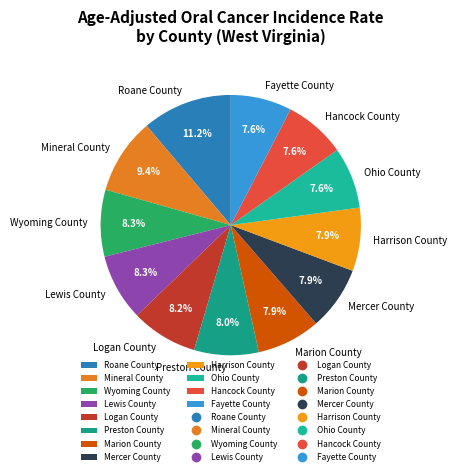

To the nearest percent, what portion does Ohio County represent?

8%